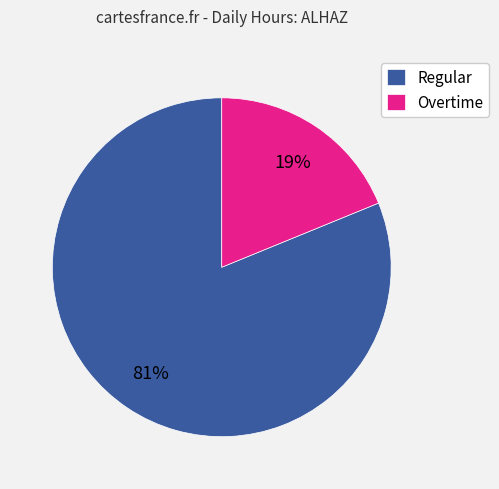

The Overtime slice represents 27% of the pie. True or false?

False